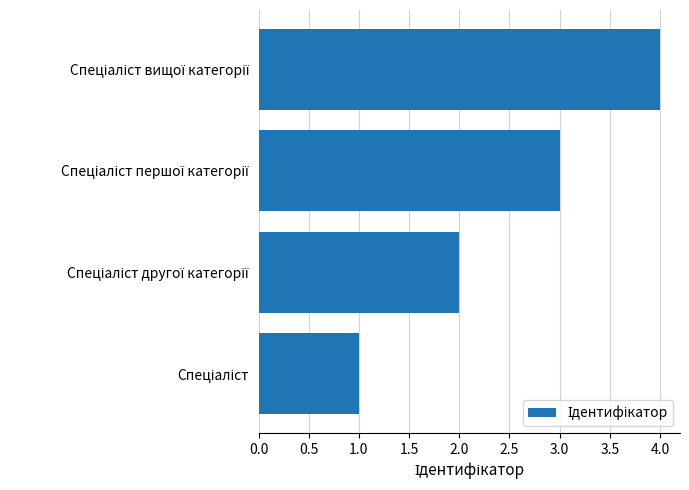

What is the difference between the maximum and minimum values?

3